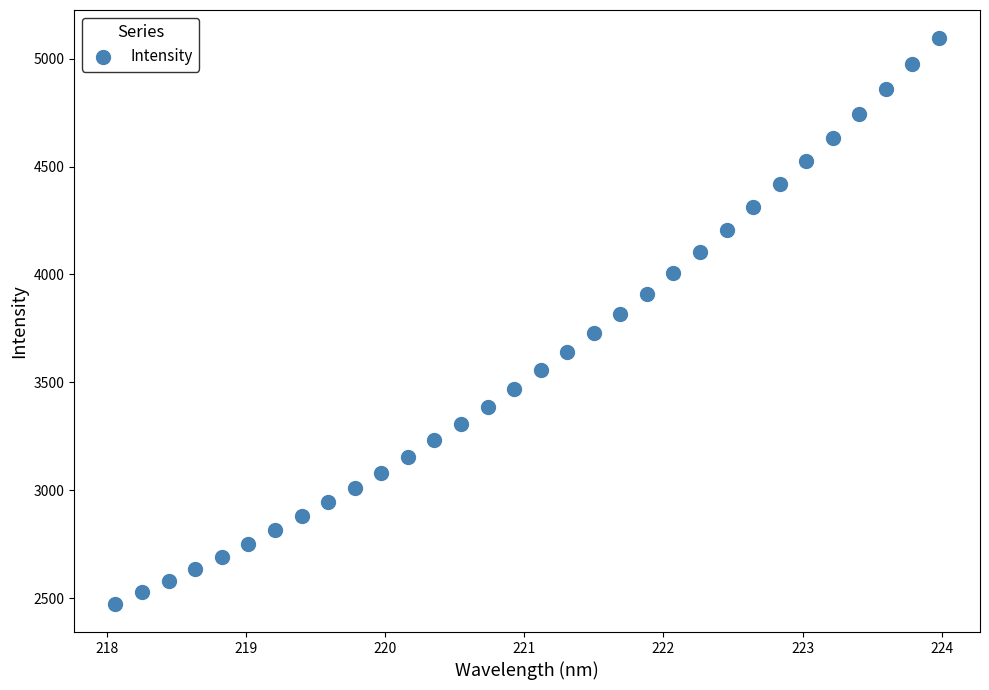

What is the range of X values (max minus min)?

5.9